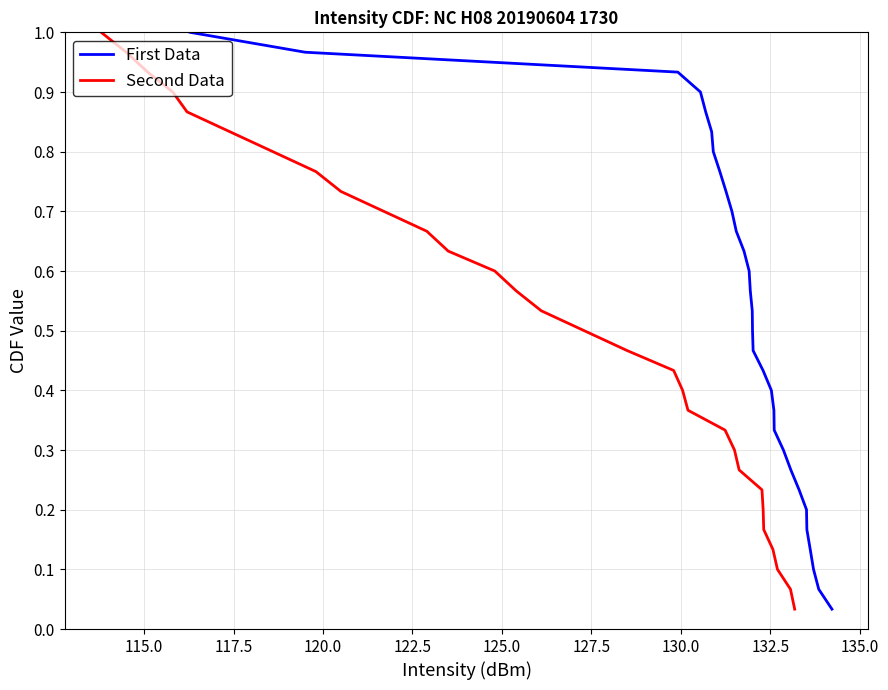

True or false: Second Data has more than 0 points higher than both neighbors.

False